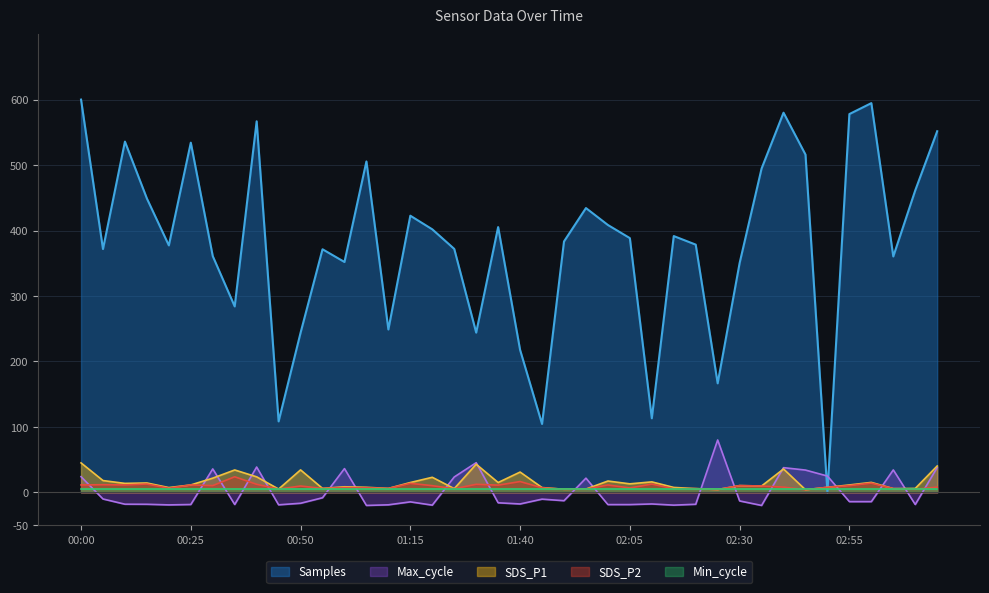

What is the smallest value displayed?

-20.0